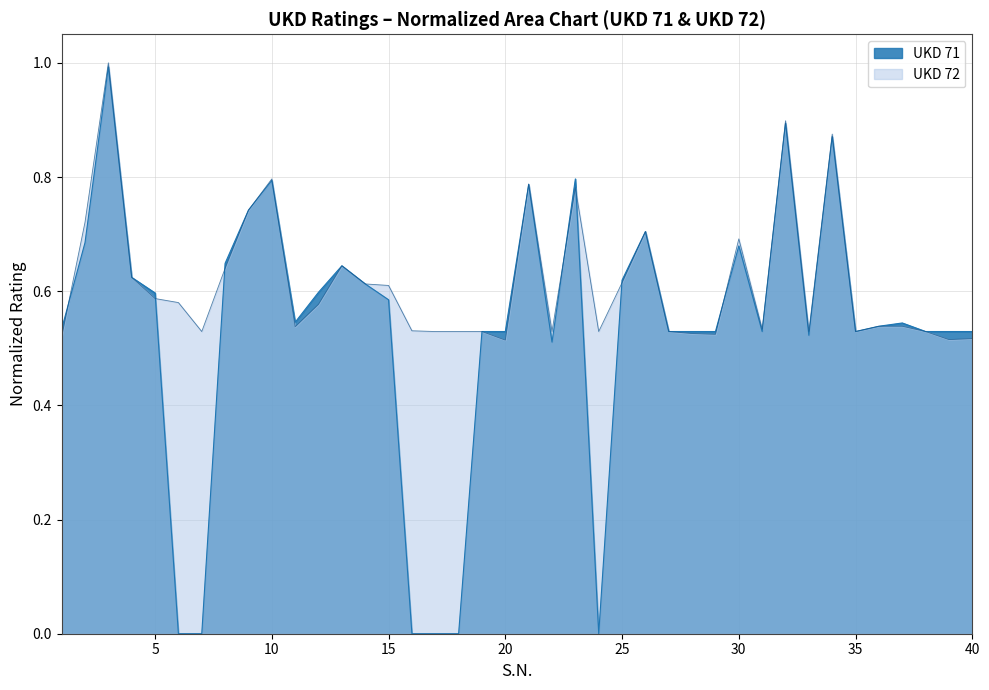

What is the difference between the second highest and minimum values in the UKD 71 series?

0.9